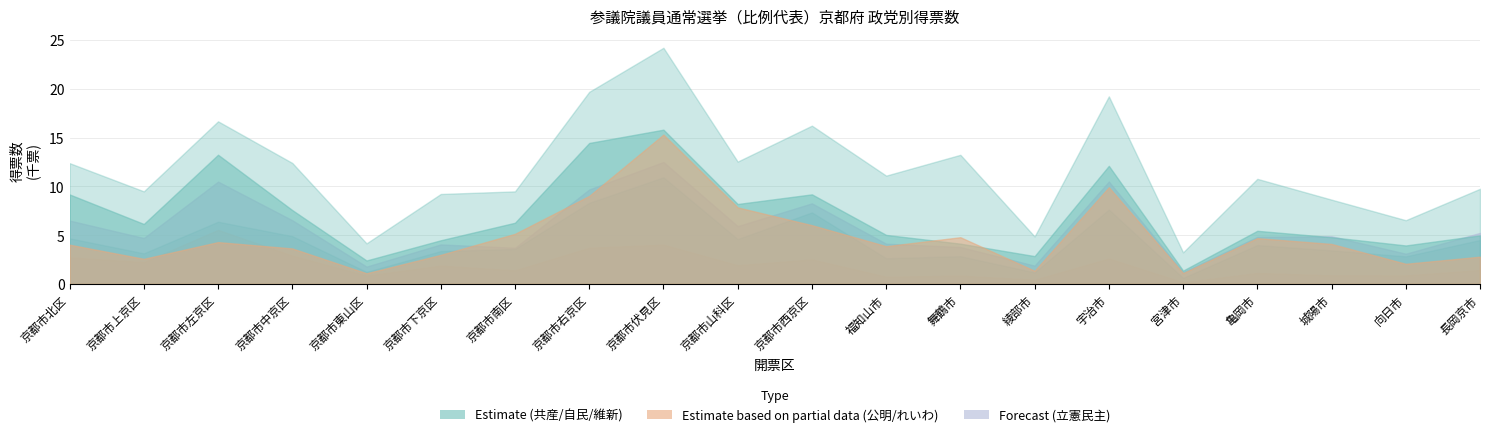

Where does the 日本共産党 series first go above 6?

京都市北区